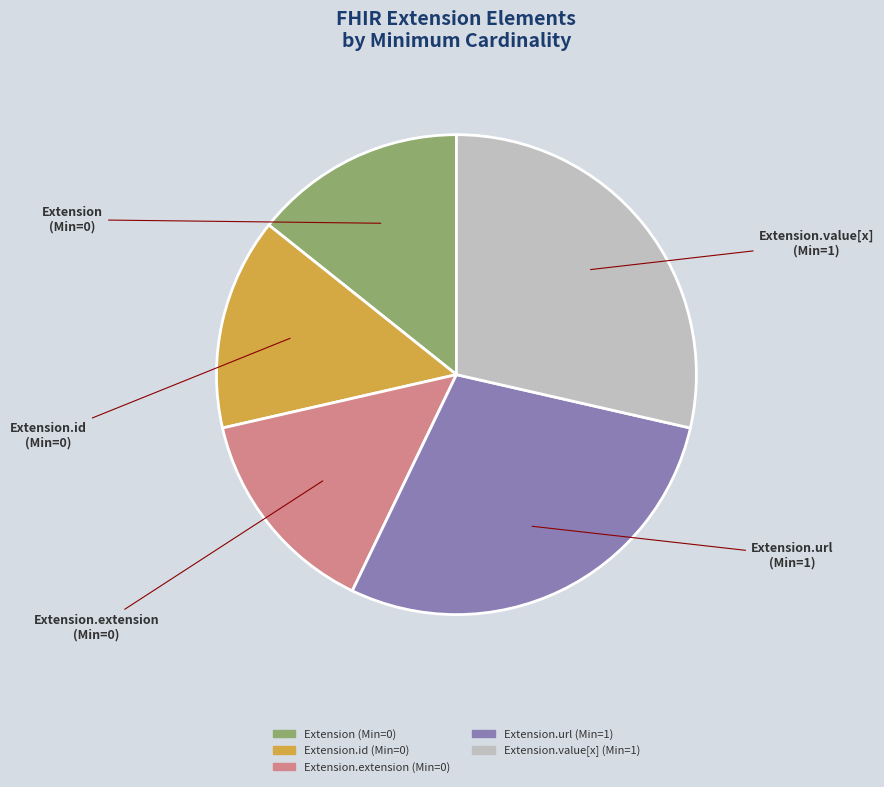

Is there a majority slice in this chart?

No